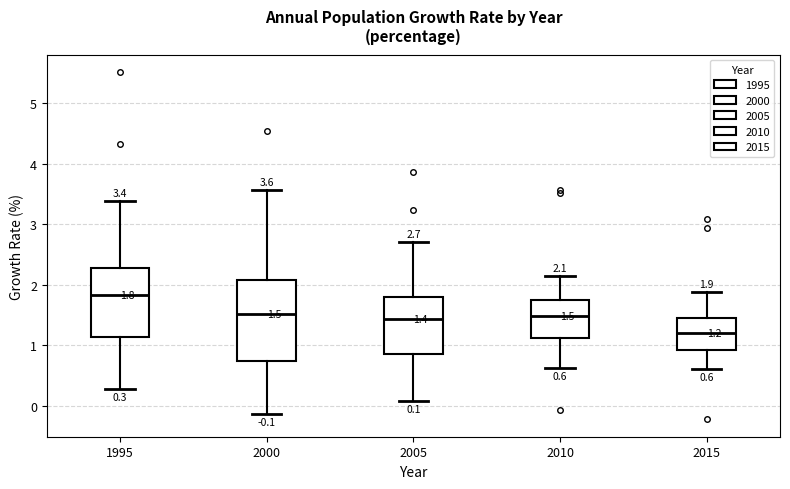

Comparing the boxes themselves (not the whiskers), which one is the tallest?

2000